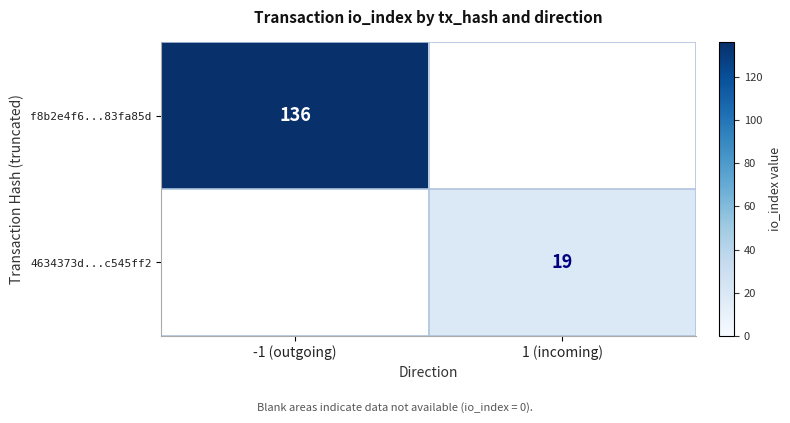

True or false: 4634373d...c545ff2 has a value of 19 at 1 (incoming).

True